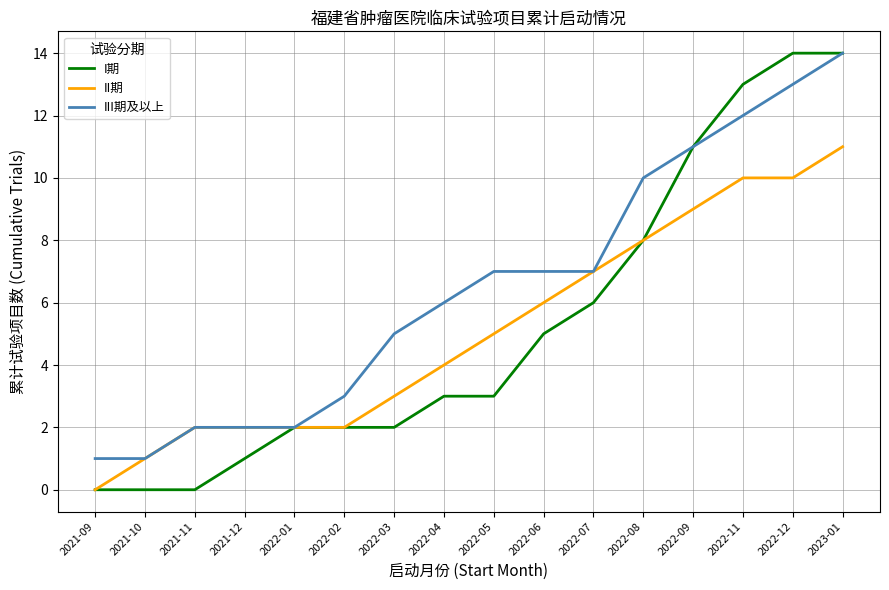

What is the sum of all II期 values?

82